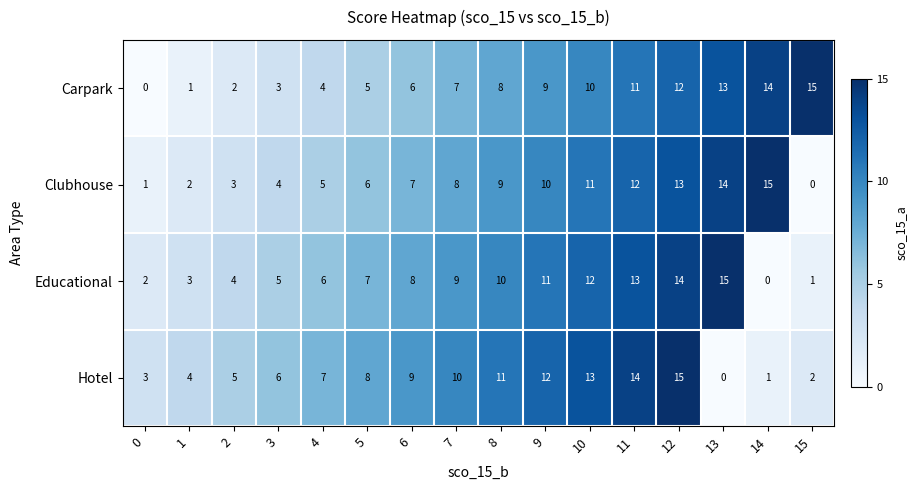

What is the total value across all series at 0?

6